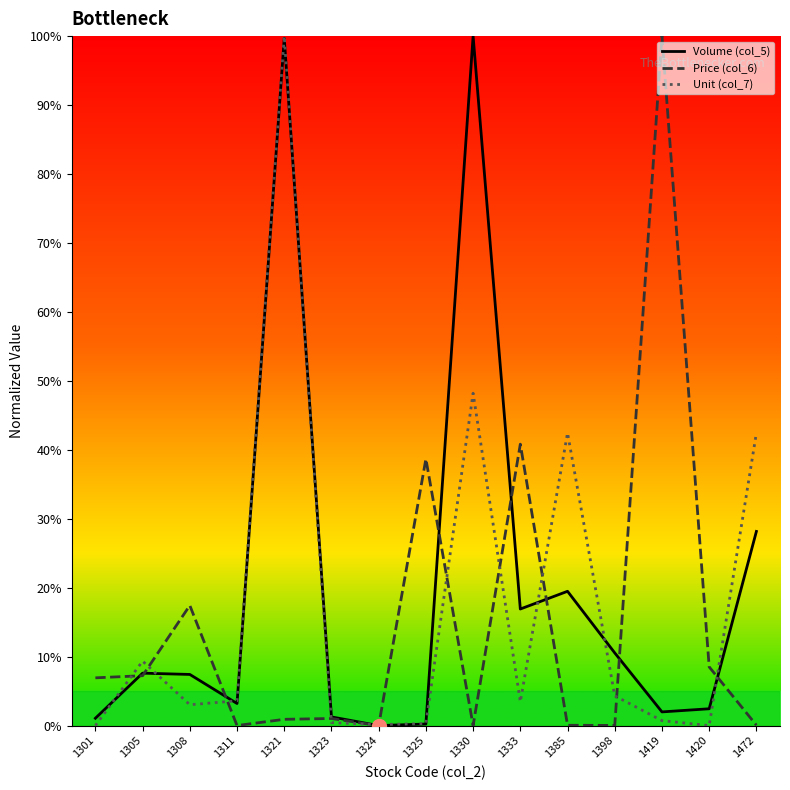

How many lines are shown in the chart?

3